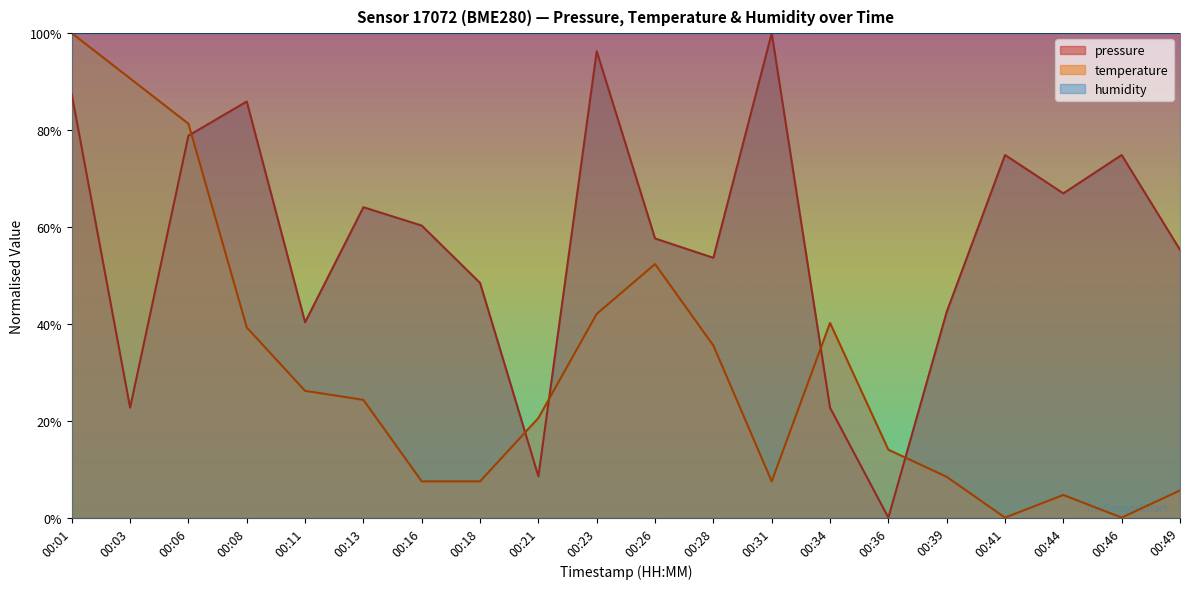

The value of temperature at 00:31 is 0.0. True or false?

False